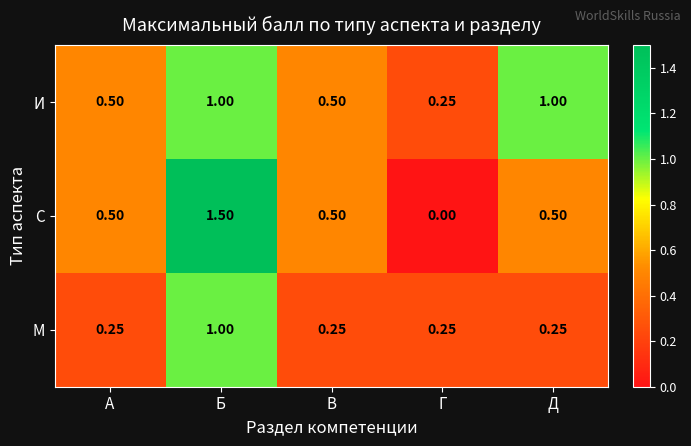

Which series has the largest total across all categories?

И